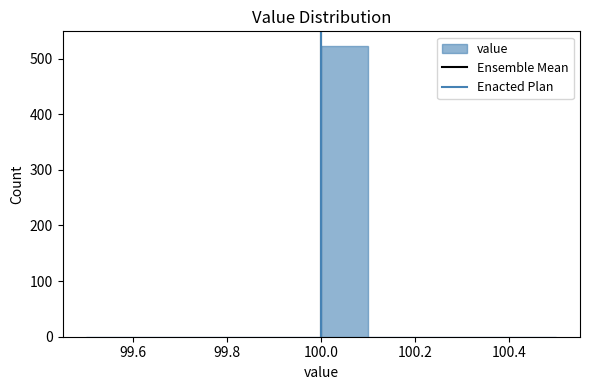

How tall is the bar that spans 100.0 to 100.1 on the x-axis? The values are not printed on the chart, so give them approximately, as read against the axis.

520